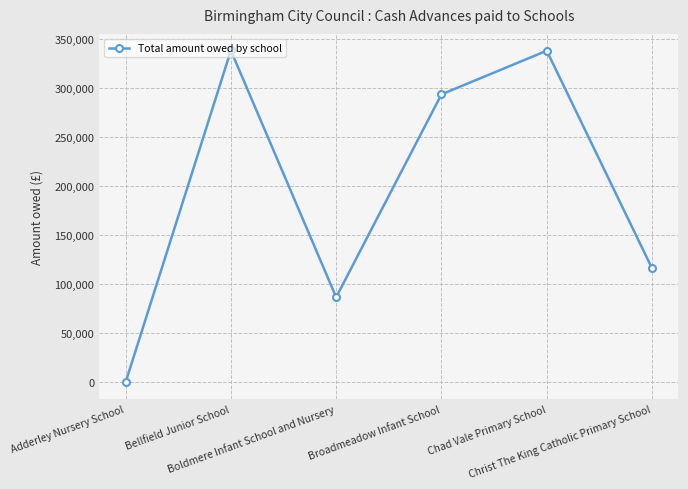

Which category has the lowest value across all series?

Adderley Nursery School